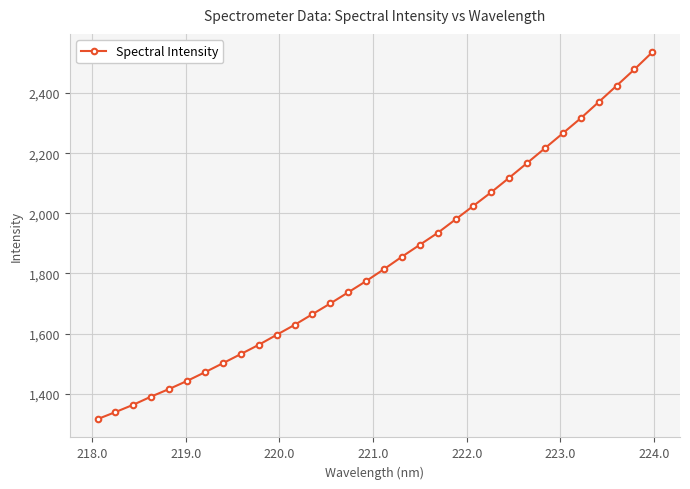

How many values exceed 1814?

16